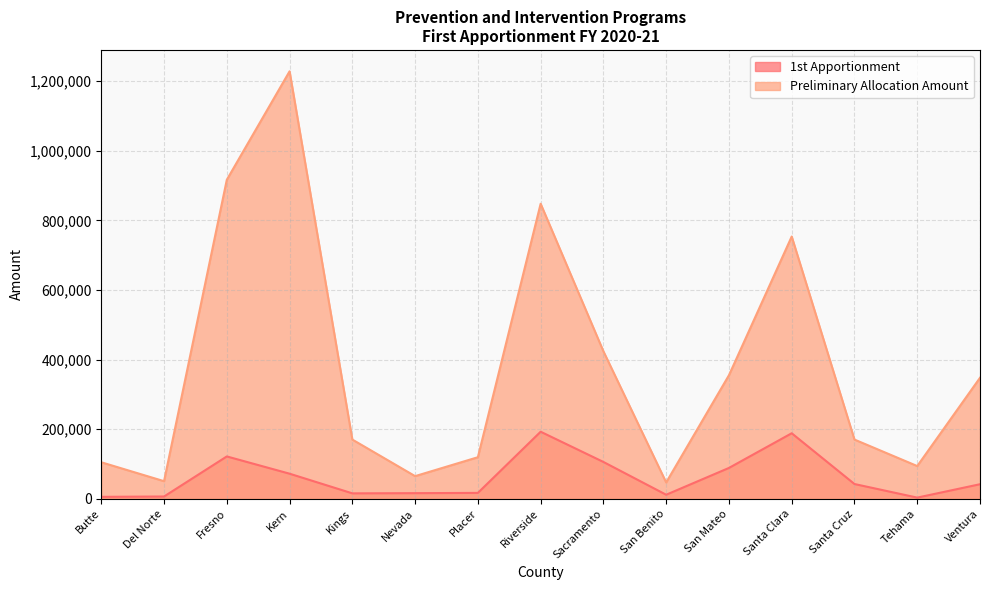

At which category does 1st Apportionment reach its first local peak?

Fresno